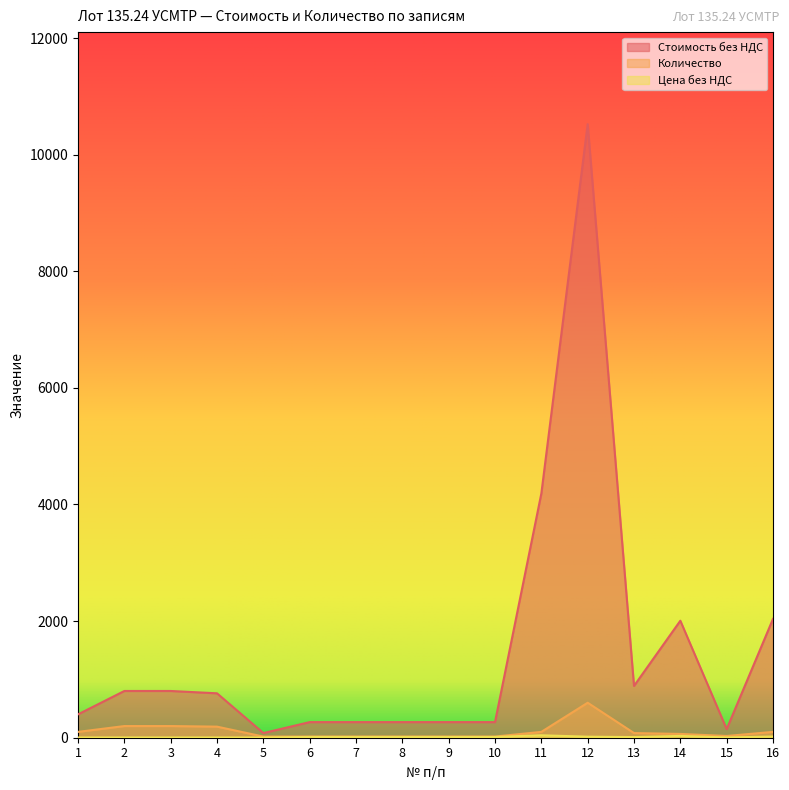

What is the difference between the maximum and minimum values in the Количество series?

580.0